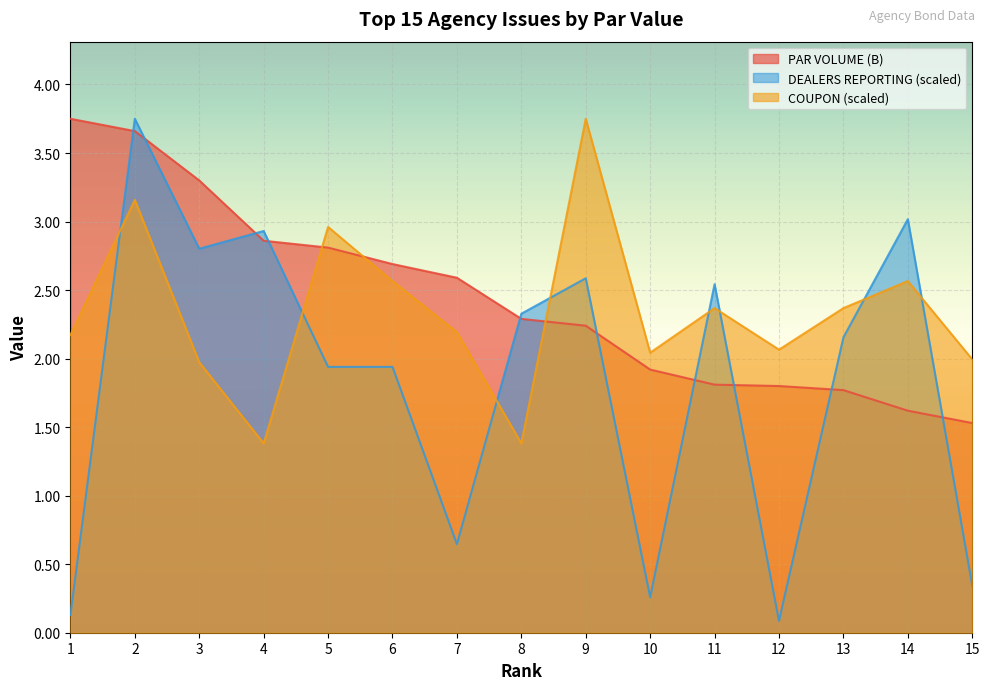

How many lines are shown in the chart?

3